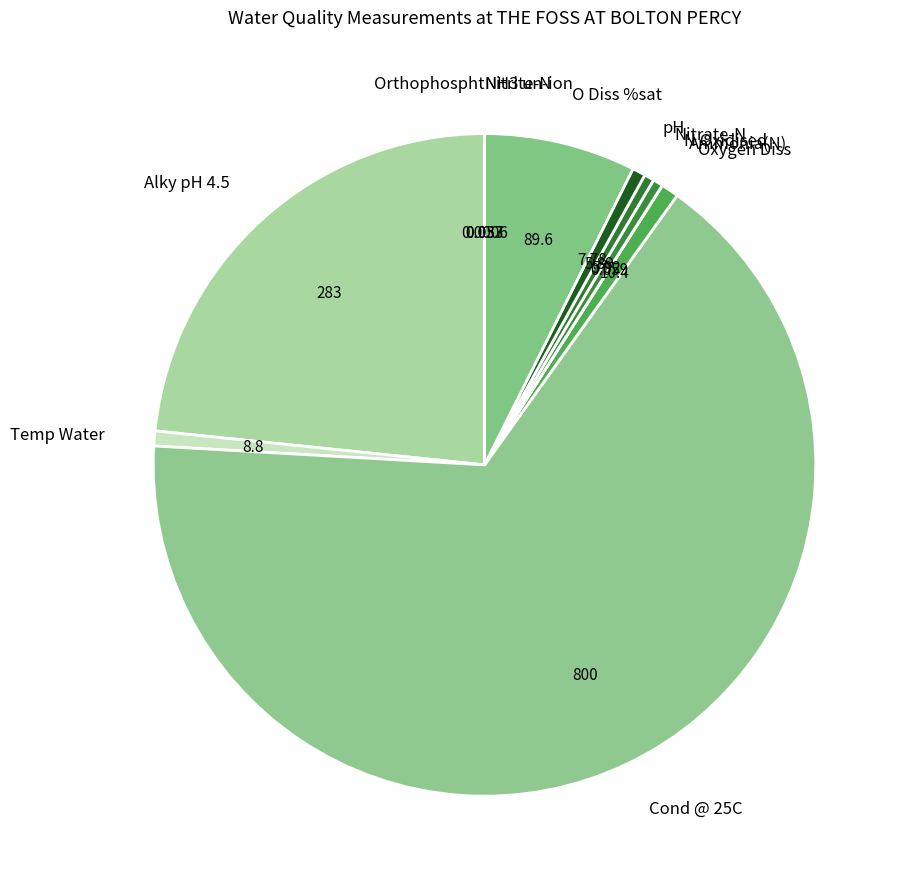

Combined, do pH and N Oxidised account for over 50%?

No